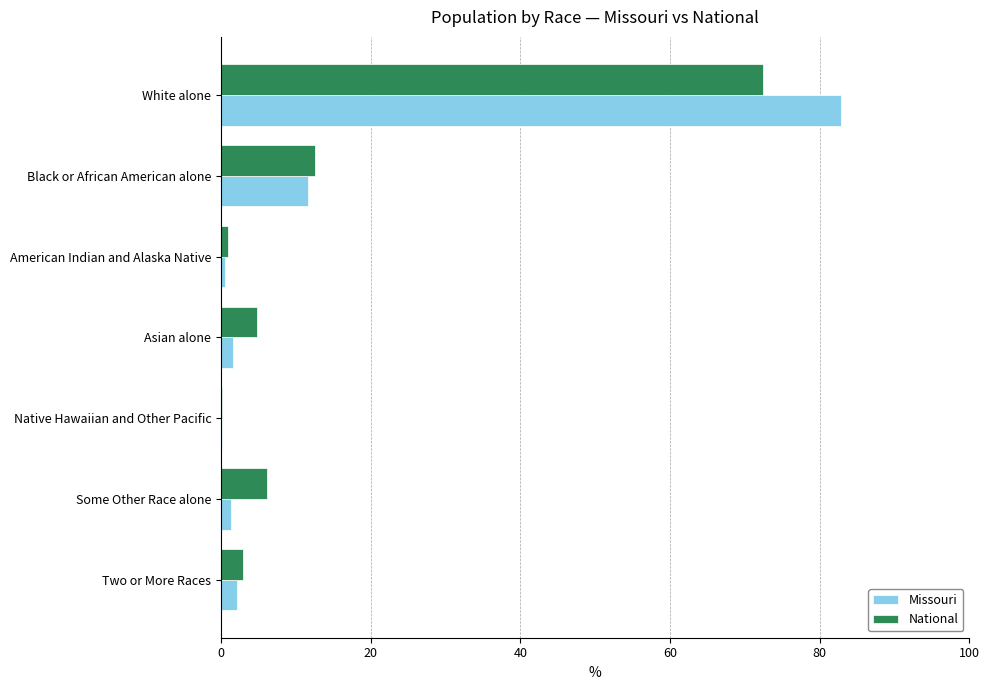

Is the value of National at White alone greater than the value of Missouri at Two or More Races?

Yes